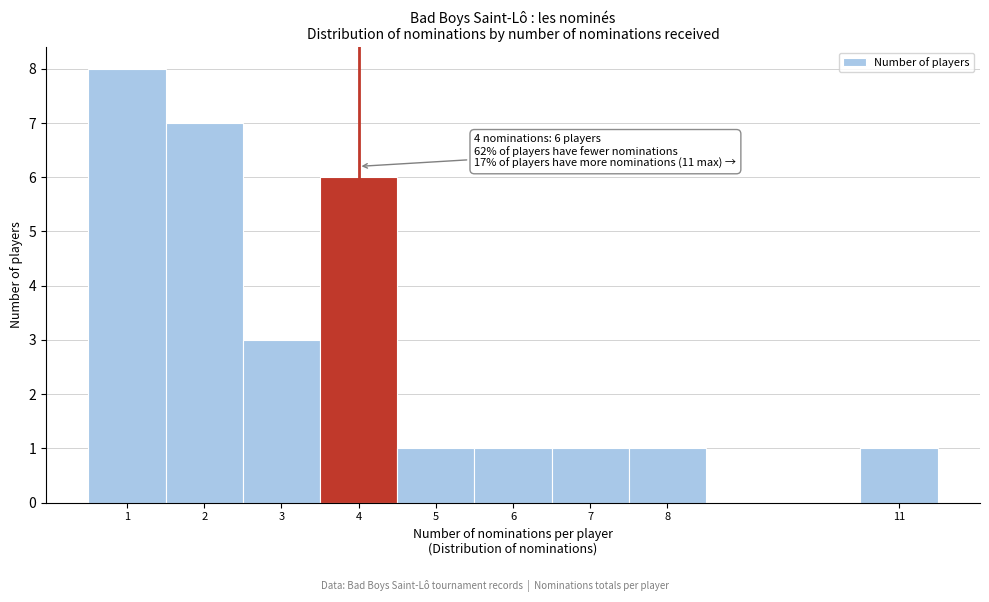

Over which range of the x-axis is the bar tallest?

0.5 to 1.5